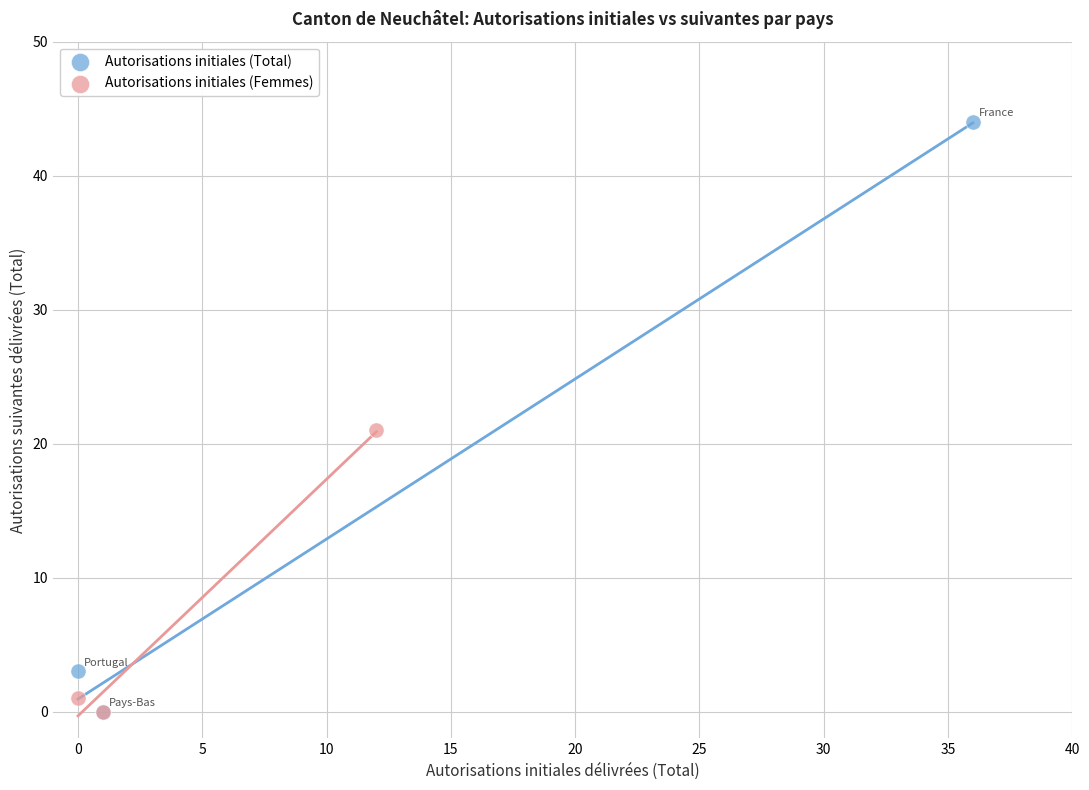

Which series contains the highest Y value?

Autorisations initiales (Total)